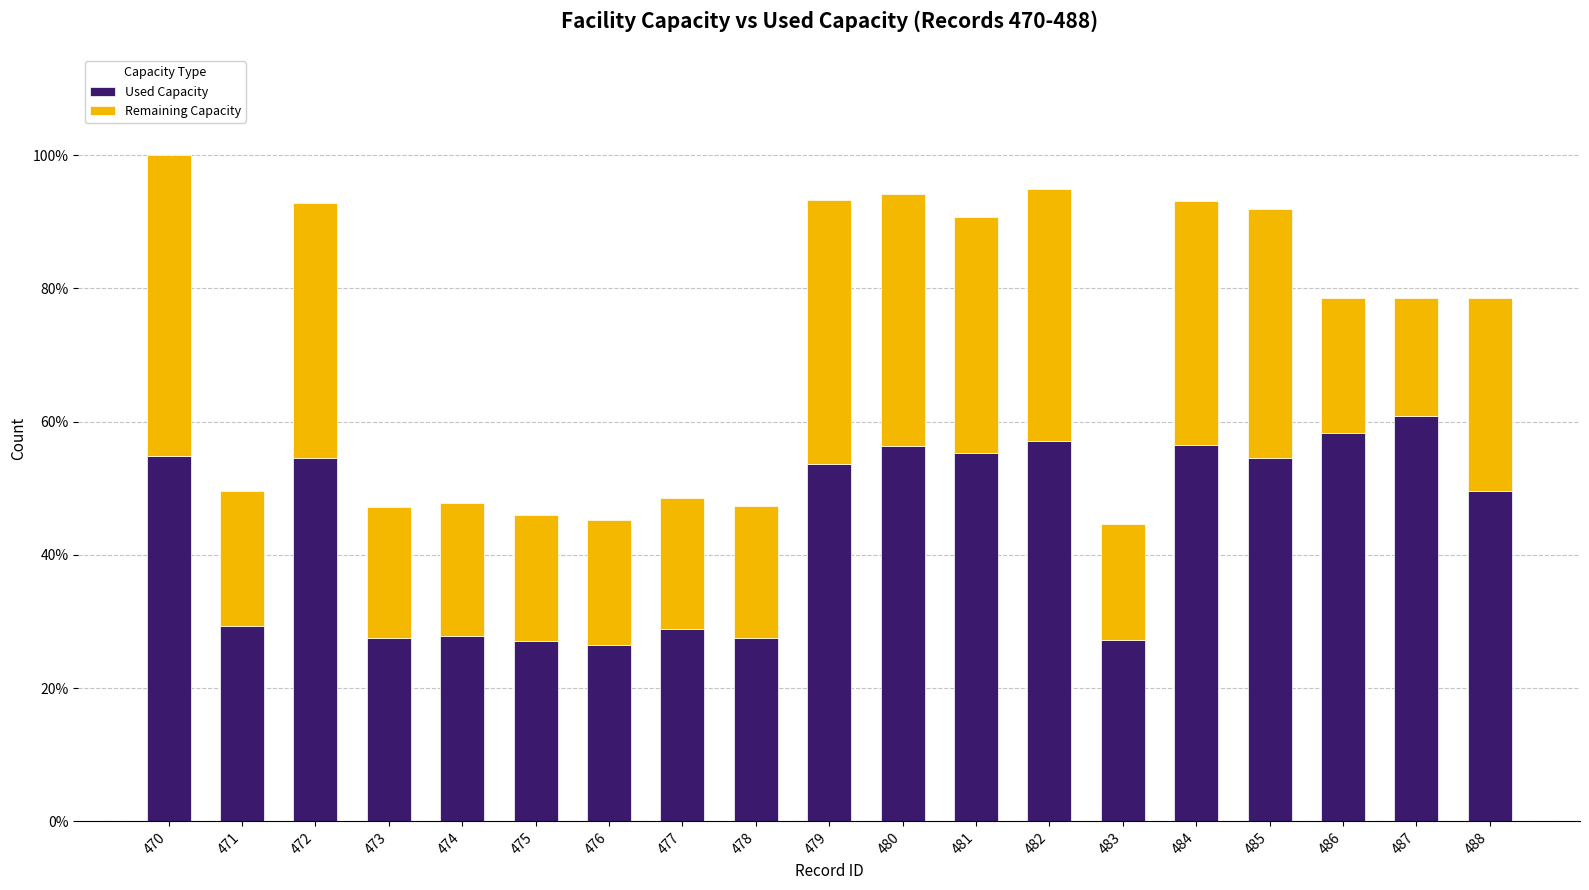

Is it true that Remaining Capacity equals 448 at 476?

False